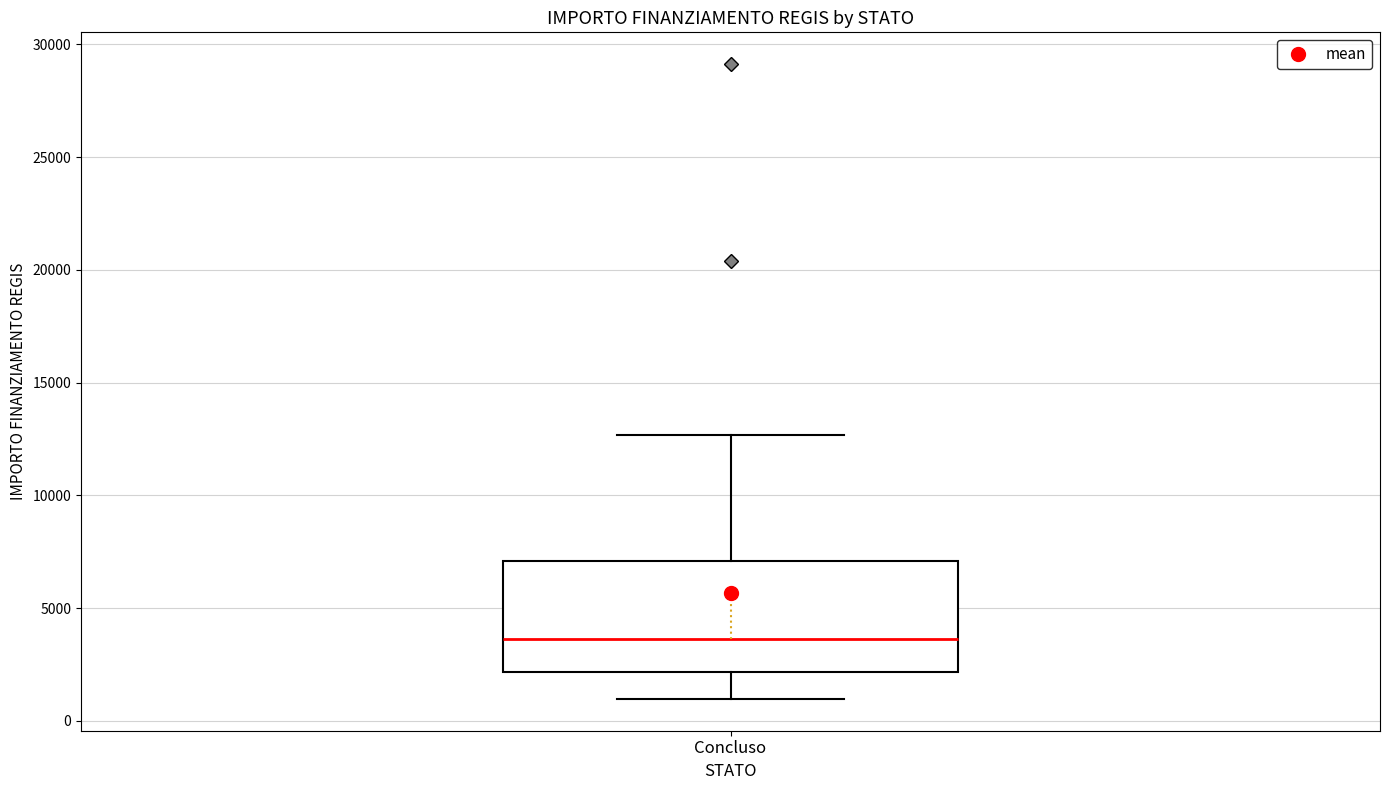

Where is the upper edge of the box for Concluso on the y-axis? The values are not printed on the chart, so give them approximately, as read against the axis.

7000